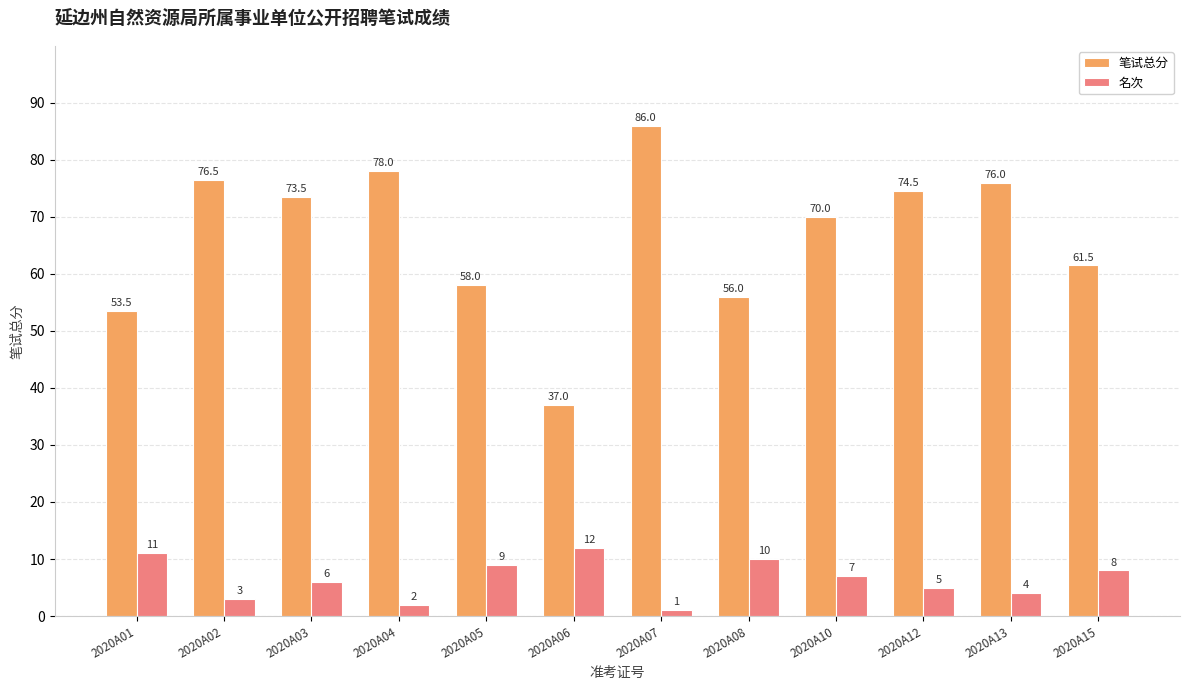

Is it true that 名次 equals 11.0 at 2020A01?

True